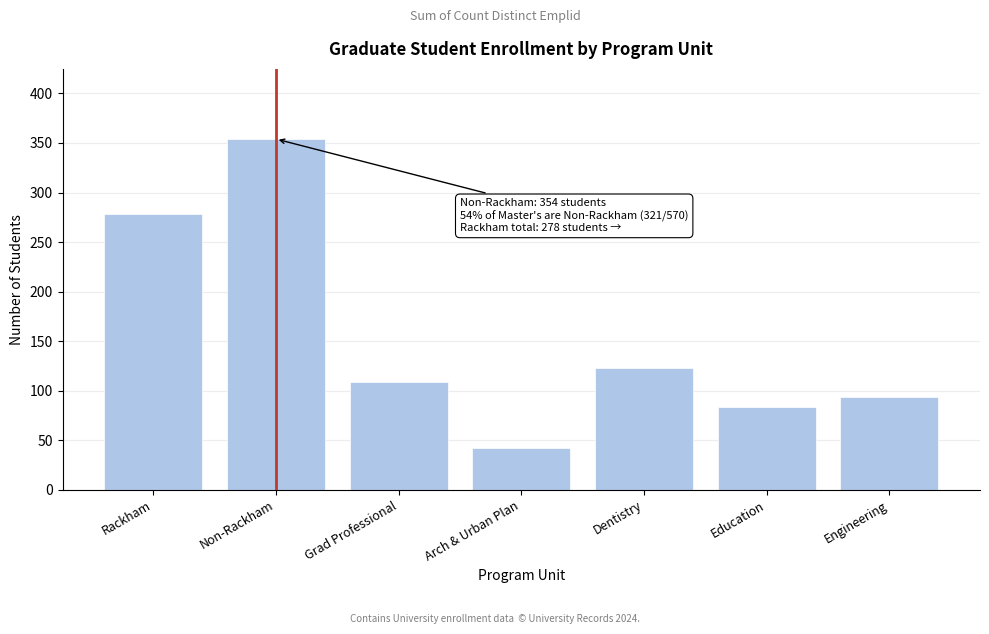

Reading left to right, transcribe all the data shown in this chart.

Rackham=278	Non-Rackham=354	Grad Professional=109	Arch & Urban Plan=42	Dentistry=123	Education=83	Engineering=94